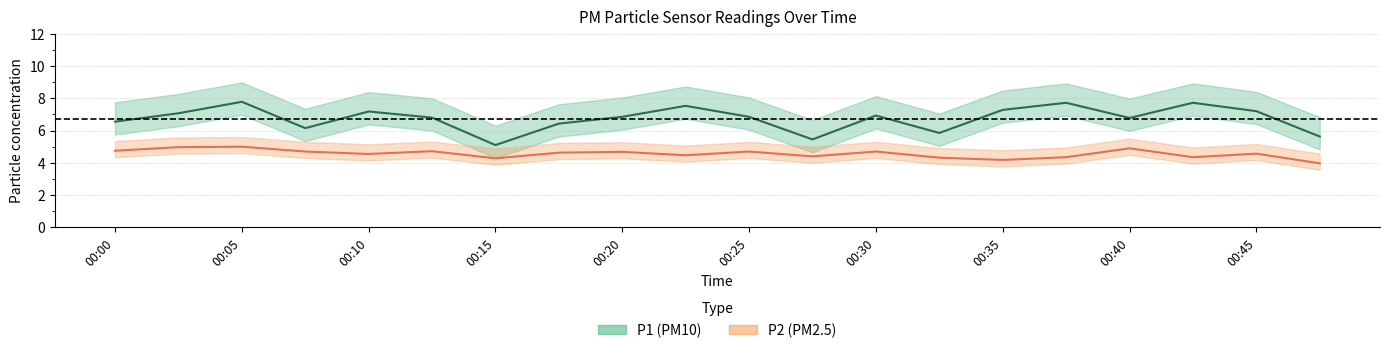

At which label does P1 first exceed 6?

00:00